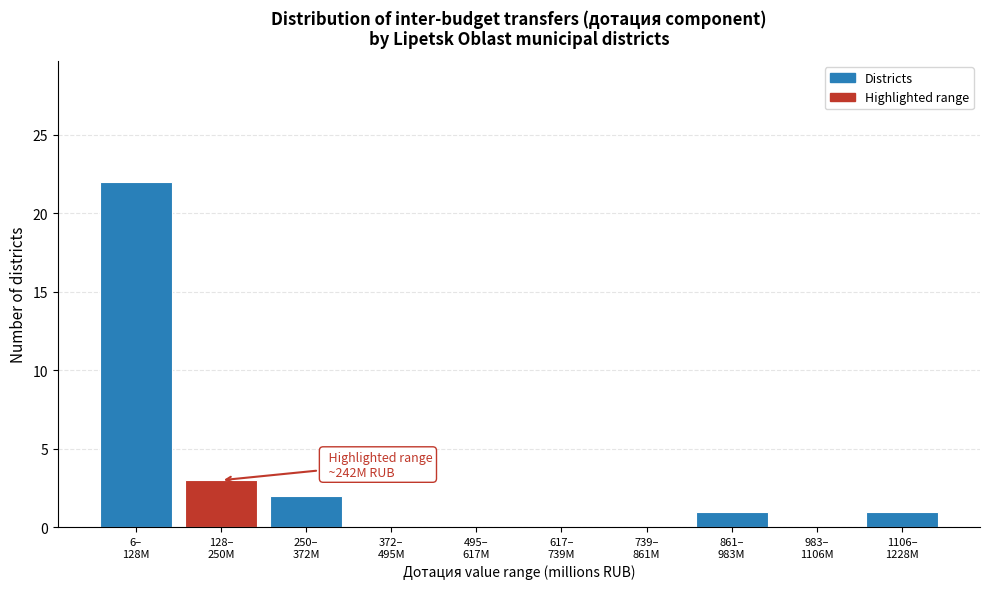

What is the sum of all values?

29